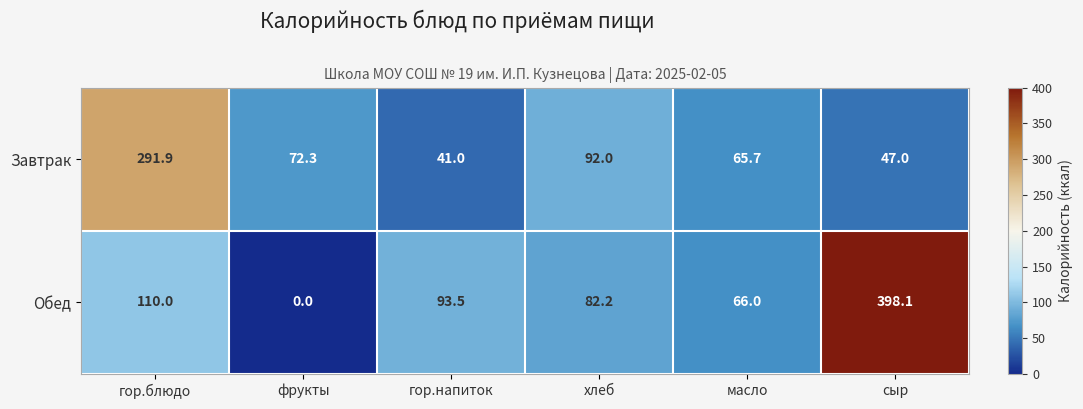

Count the number of data series in this chart.

2